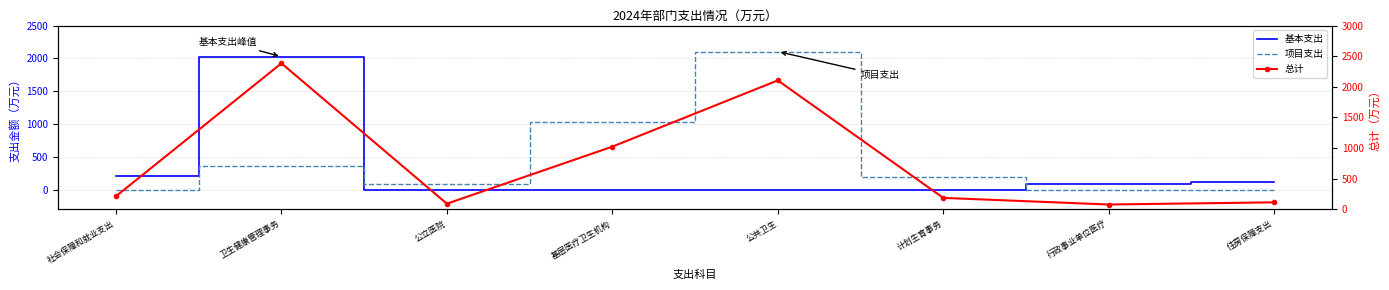

Is it true that 基本支出 equals -884.6 at 基层医疗卫生机构?

False